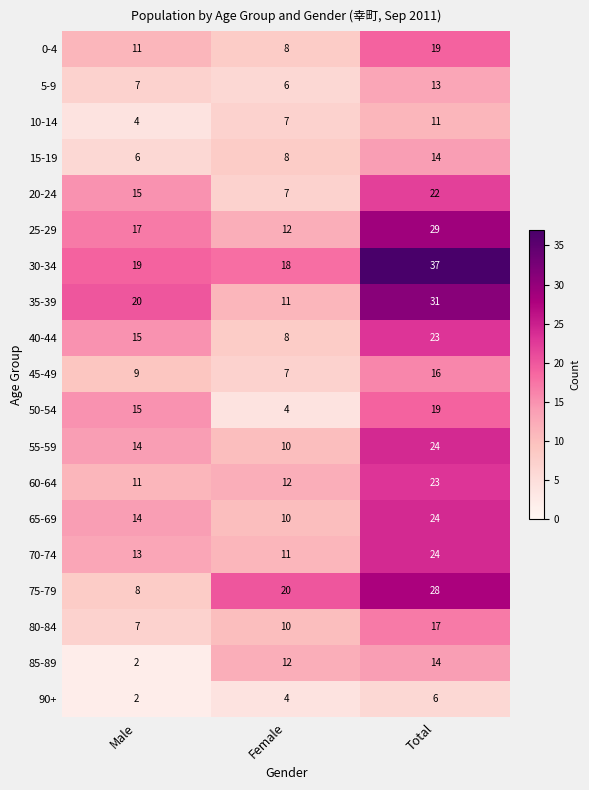

The value of 90+ at Female is 4. True or false?

True